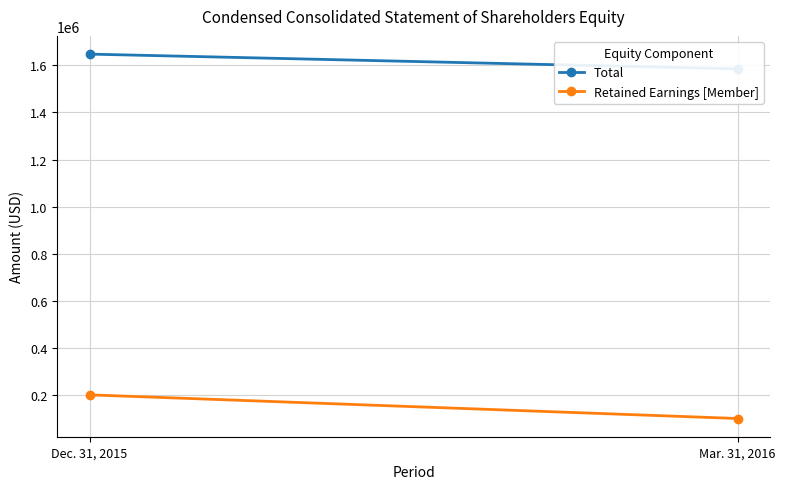

What is the label of the 1st point from the right?

Mar. 31, 2016